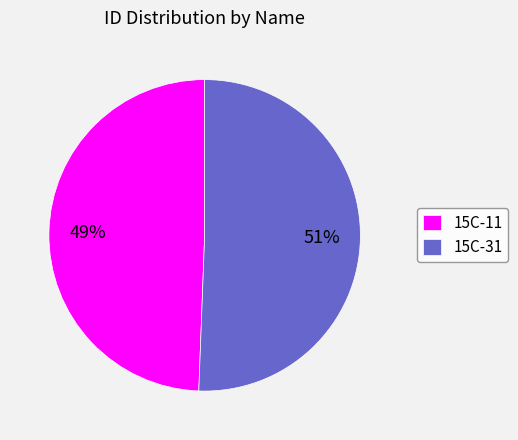

How many slices are in this pie chart?

2